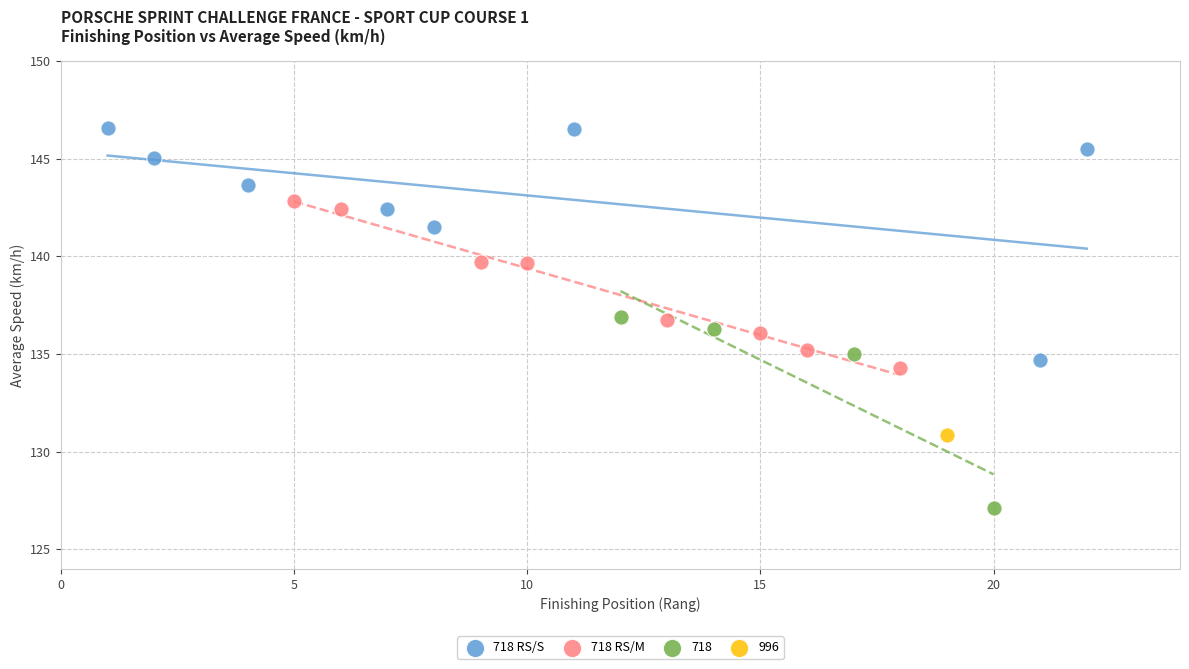

What are all the series names shown in the legend?

718 RS/S, 718 RS/M, 718, 996